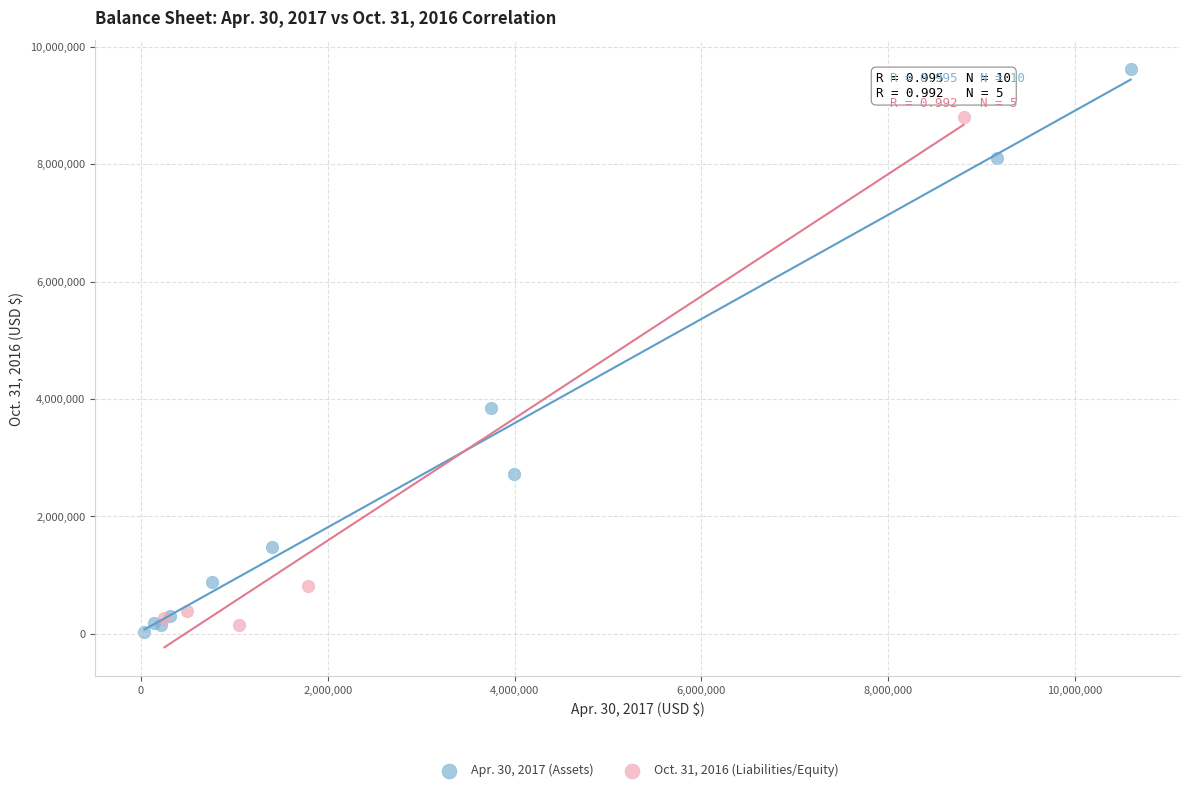

Which series has the largest Y range (max minus min)?

Apr. 30, 2017 (Assets)